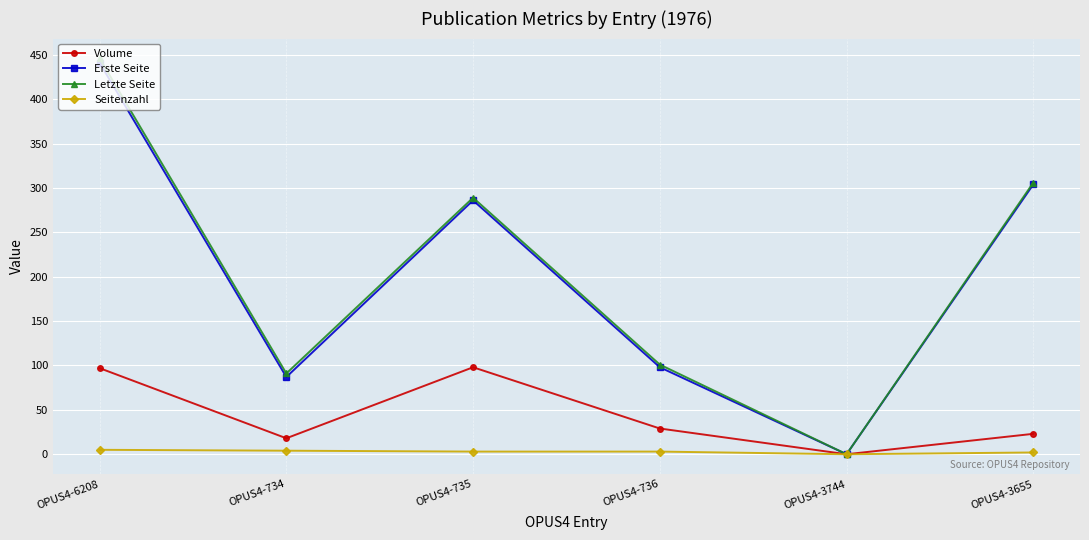

How many distinct data groups are displayed?

4